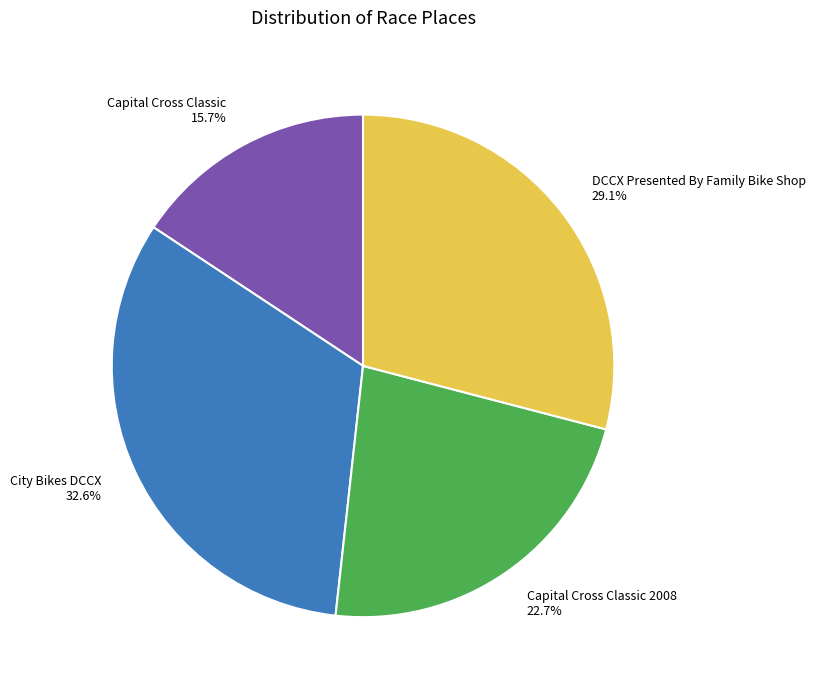

Which has a higher value, City Bikes DCCX or DCCX Presented By Family Bike Shop?

City Bikes DCCX